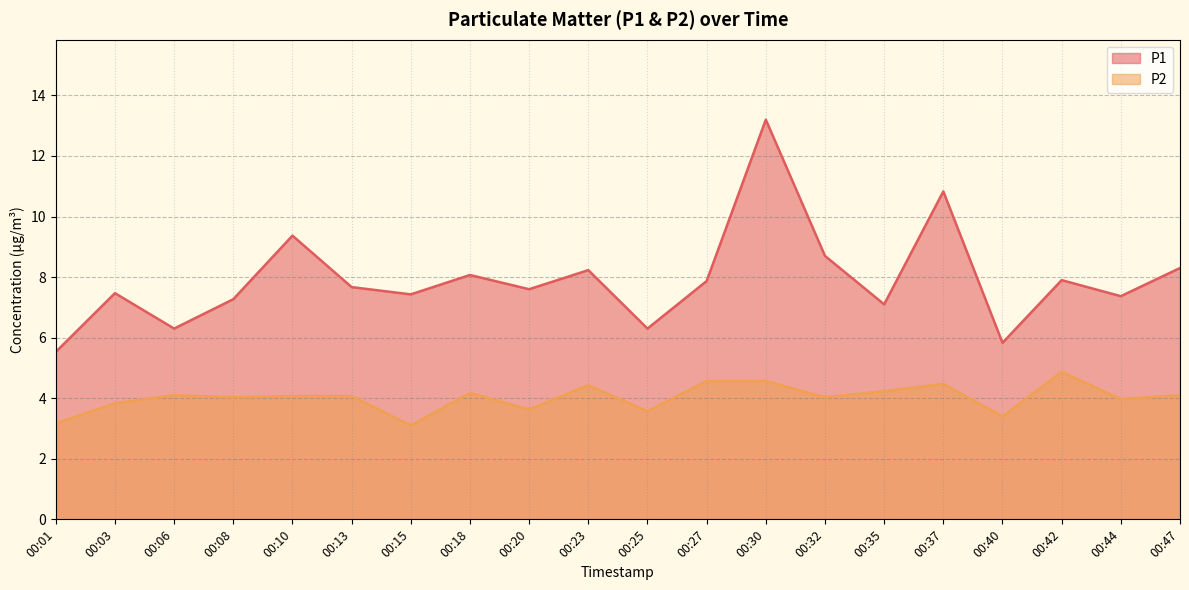

Is it true that P2 equals 5.2 at 00:40?

False